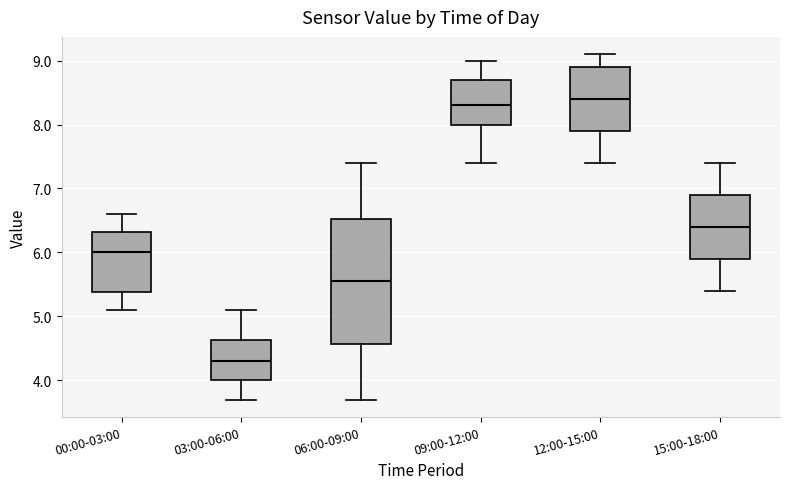

Comparing the boxes themselves (not the whiskers), which one is the tallest?

06:00-09:00